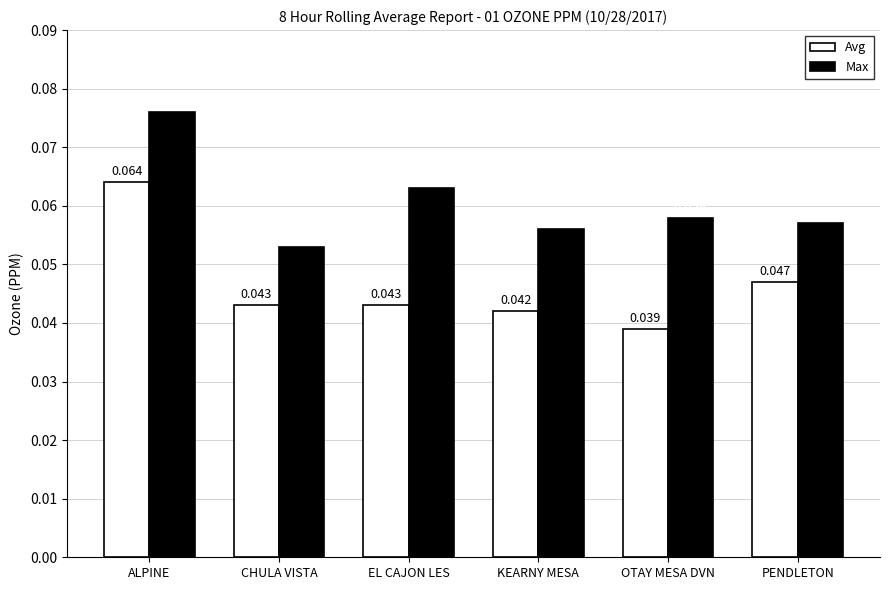

At which label does Max reach its peak?

ALPINE